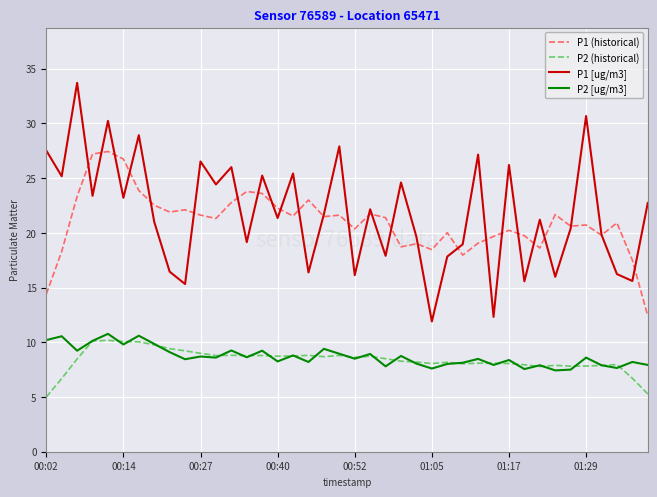

True or false: P1 [ug/m3] and P2 (historical) cross at least once.

False